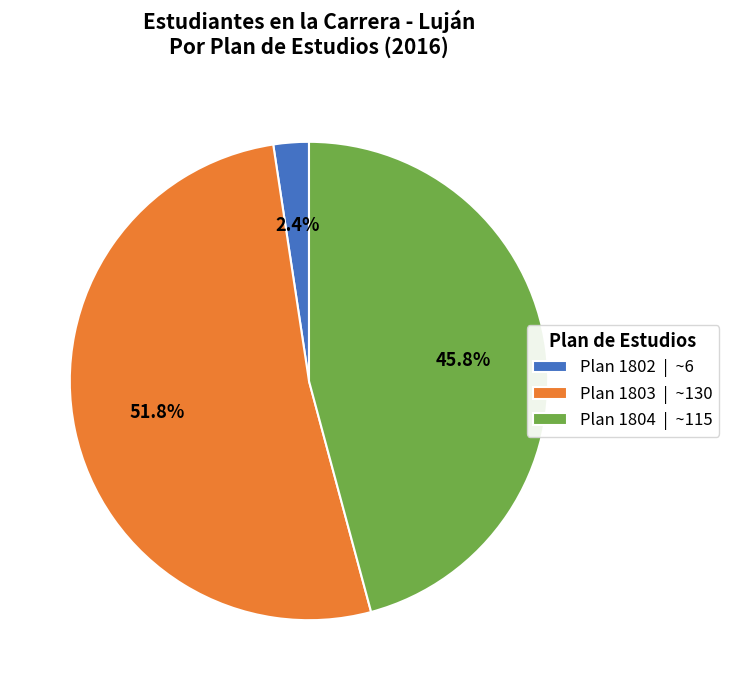

Is there any slice that represents more than half of the pie?

Yes